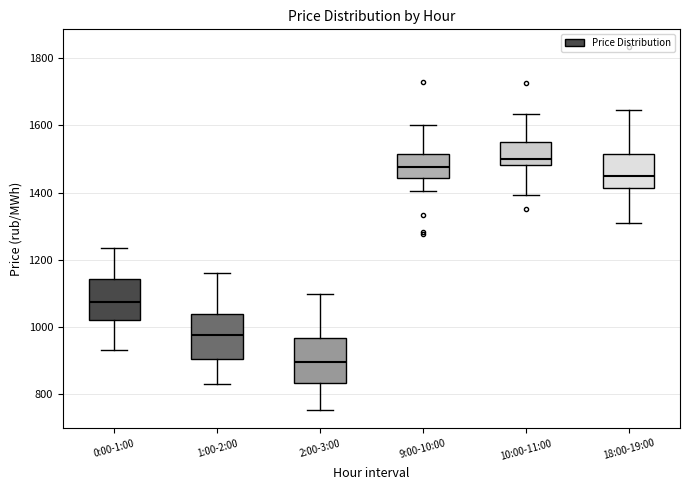

Where does the median line of the box for 1:00-2:00 sit on the y-axis? The values are not printed on the chart, so give them approximately, as read against the axis.

980